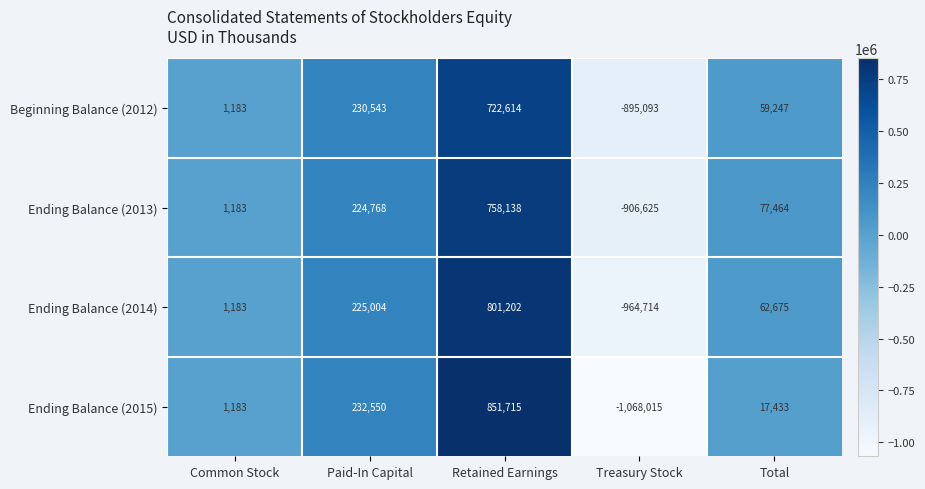

Reading left to right, transcribe all the data shown in this chart.

Beginning Balance (2012): Common Stock=1183	Paid-In Capital=230543	Retained Earnings=722614	Treasury Stock=-895093	Total=59247
Ending Balance (2013): Common Stock=1183	Paid-In Capital=224768	Retained Earnings=758138	Treasury Stock=-906625	Total=77464
Ending Balance (2014): Common Stock=1183	Paid-In Capital=225004	Retained Earnings=801202	Treasury Stock=-964714	Total=62675
Ending Balance (2015): Common Stock=1183	Paid-In Capital=232550	Retained Earnings=851715	Treasury Stock=-1068015	Total=17433